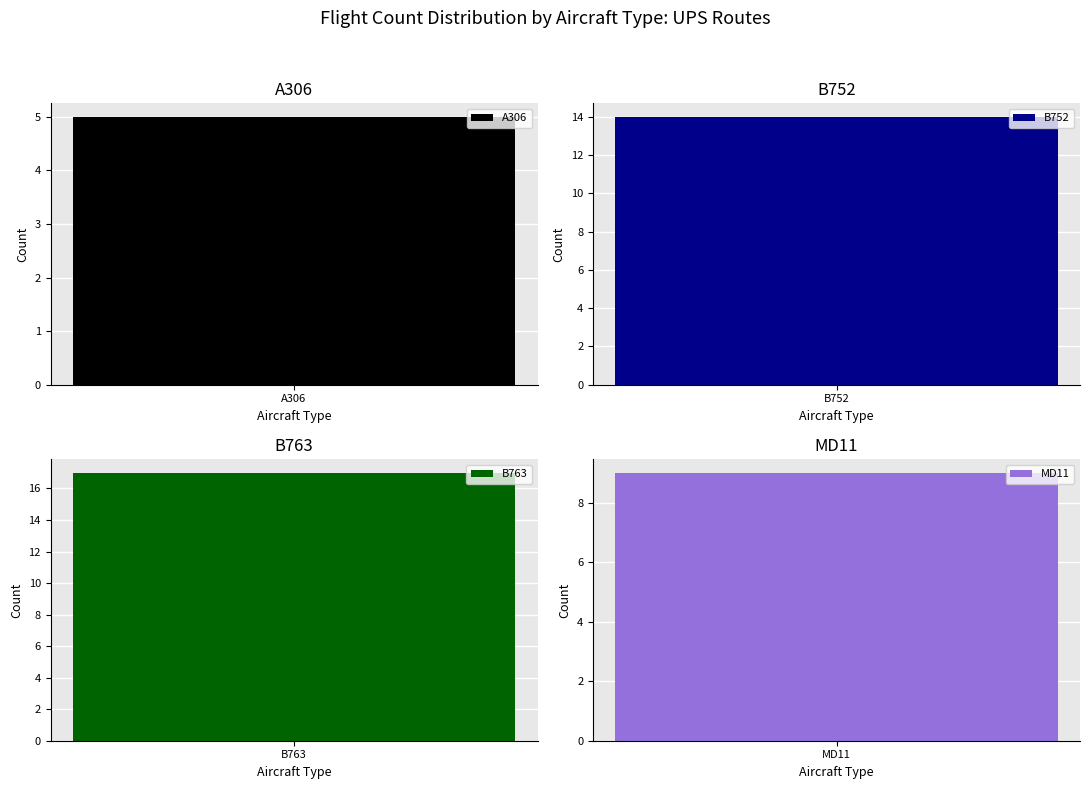

Reading left to right, what are all the values shown in this chart?

A306: A306=5
B752: B752=14
B763: B763=17
MD11: MD11=9